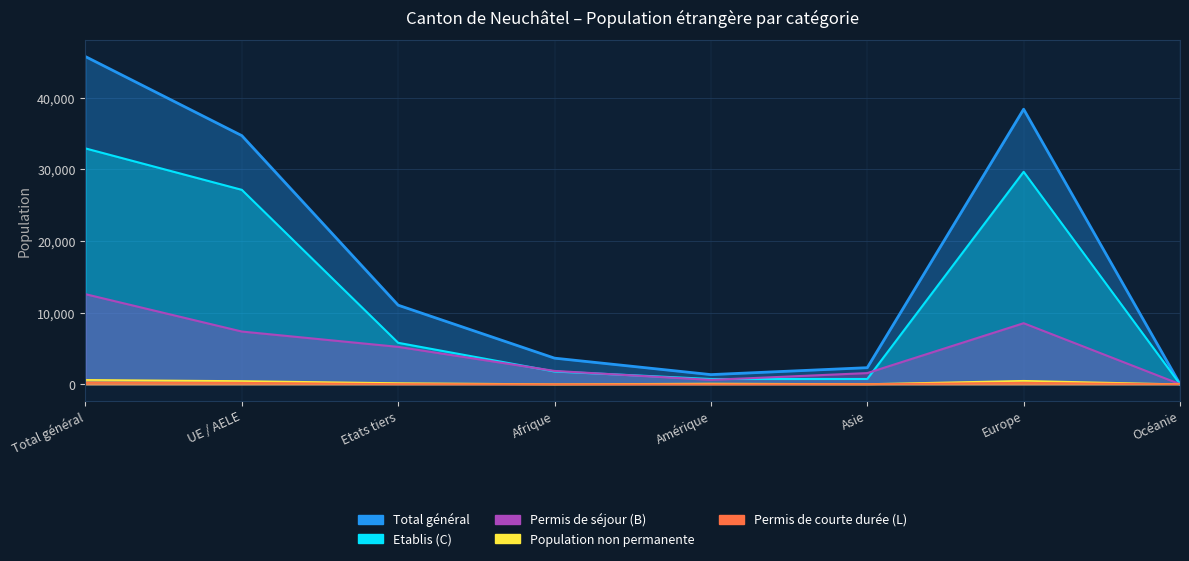

How many data points does each series have?

8